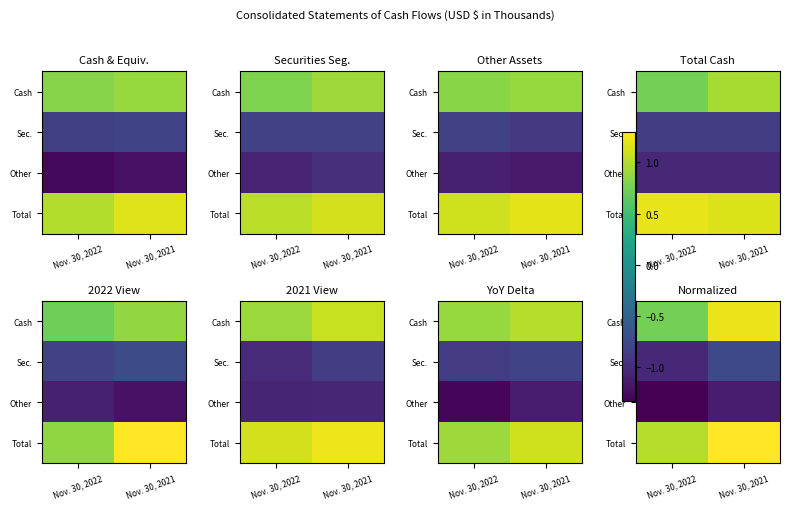

What is the spread (max minus min) of values at Nov. 30, 2021?

2.4